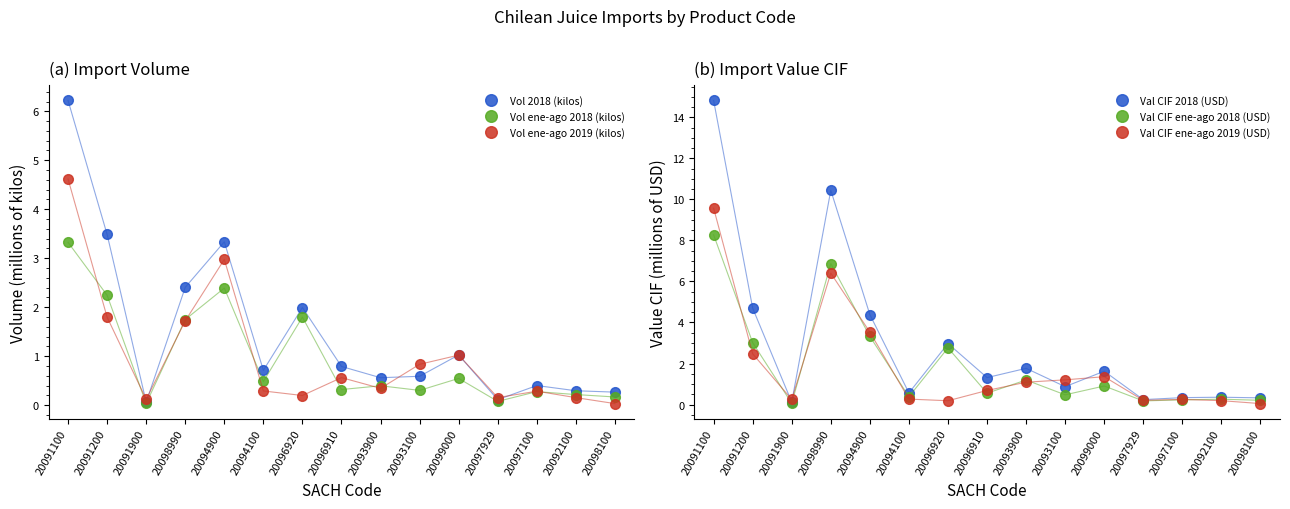

Which series has the widest spread of values?

Val CIF 2018 (USD)